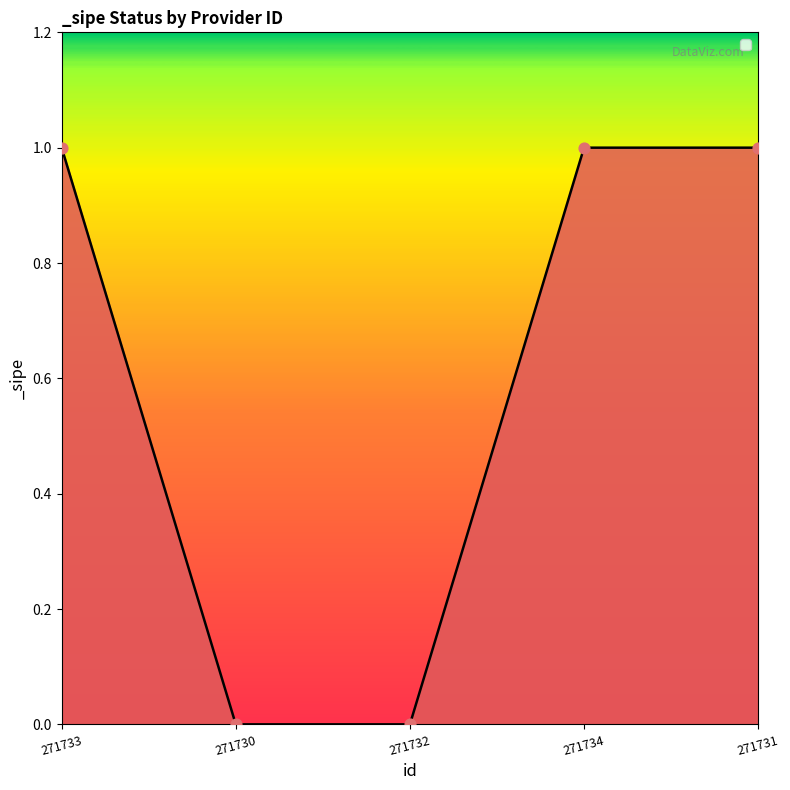

Which has a higher value, 271732 or 271734?

271734